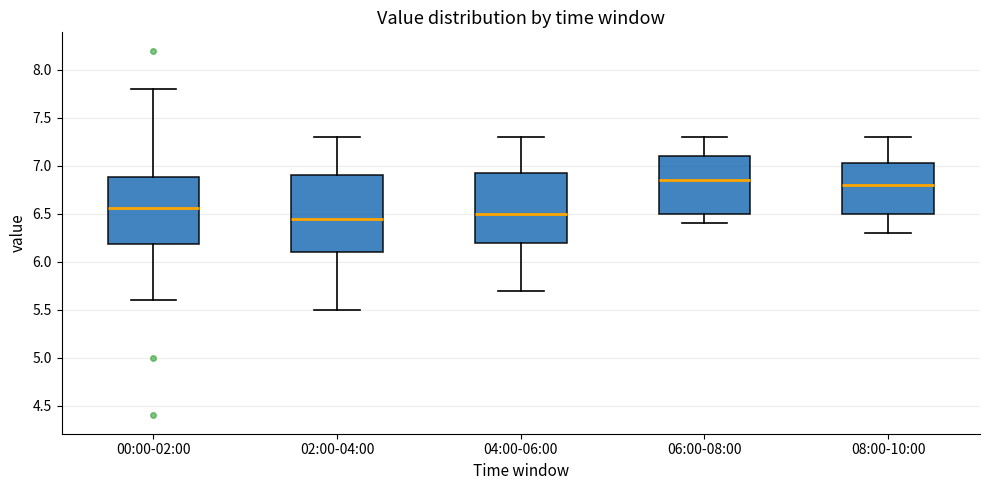

Reading left to right, read every box against the y-axis: the position of its median line, the range the box covers, and the ends of its whiskers. The values are not printed on the chart, so give them approximately, as read against the axis.

00:00-02:00: median 6.55, box 6.20 to 6.90, whiskers 5.60 to 7.80
02:00-04:00: median 6.45, box 6.10 to 6.90, whiskers 5.50 to 7.30
04:00-06:00: median 6.50, box 6.20 to 6.95, whiskers 5.70 to 7.30
06:00-08:00: median 6.85, box 6.50 to 7.10, whiskers 6.40 to 7.30
08:00-10:00: median 6.80, box 6.50 to 7.05, whiskers 6.30 to 7.30